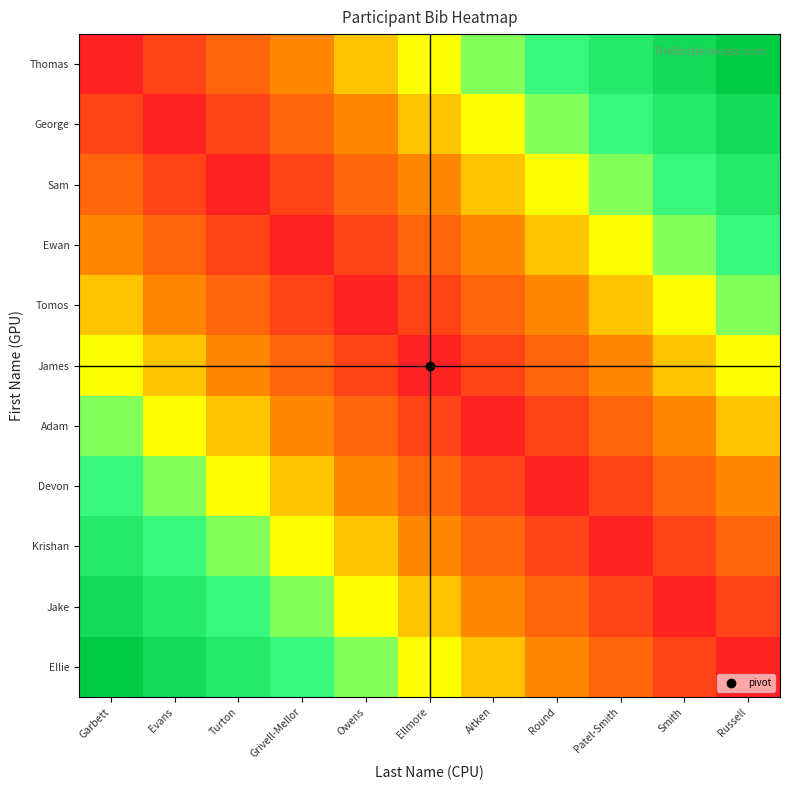

How many distinct data groups are displayed?

11